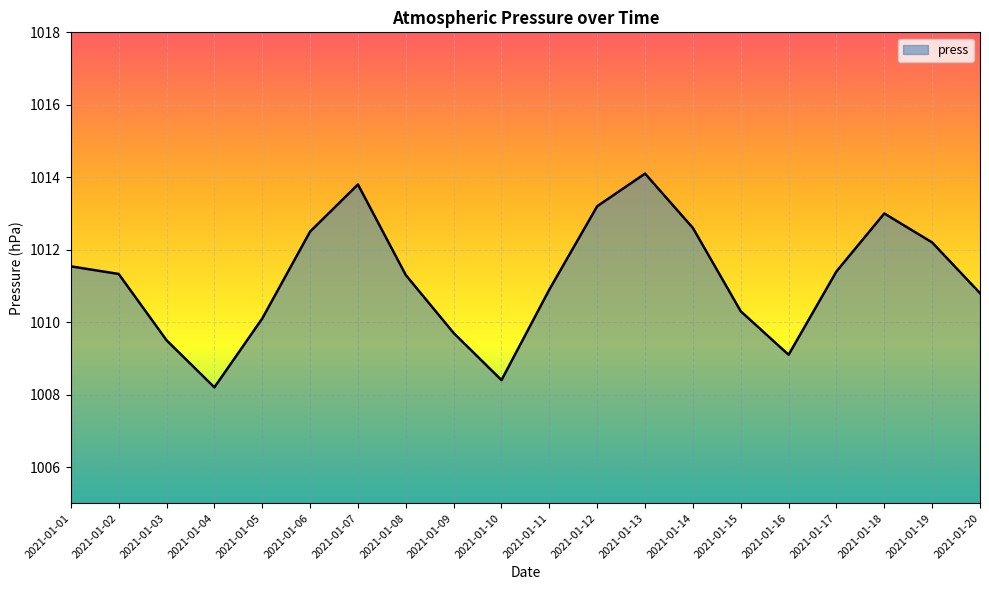

True or false: there are more than 1 points higher than both neighbors.

True